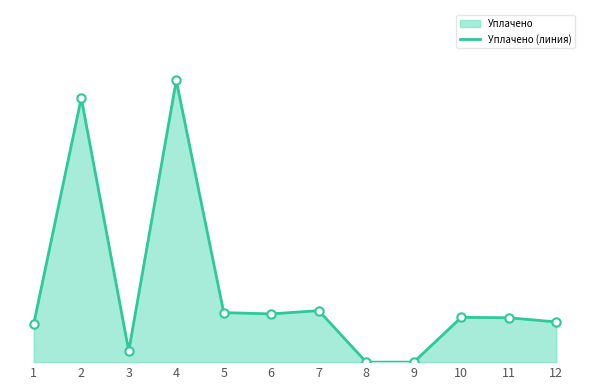

Which has a higher value, 9 or 4?

4